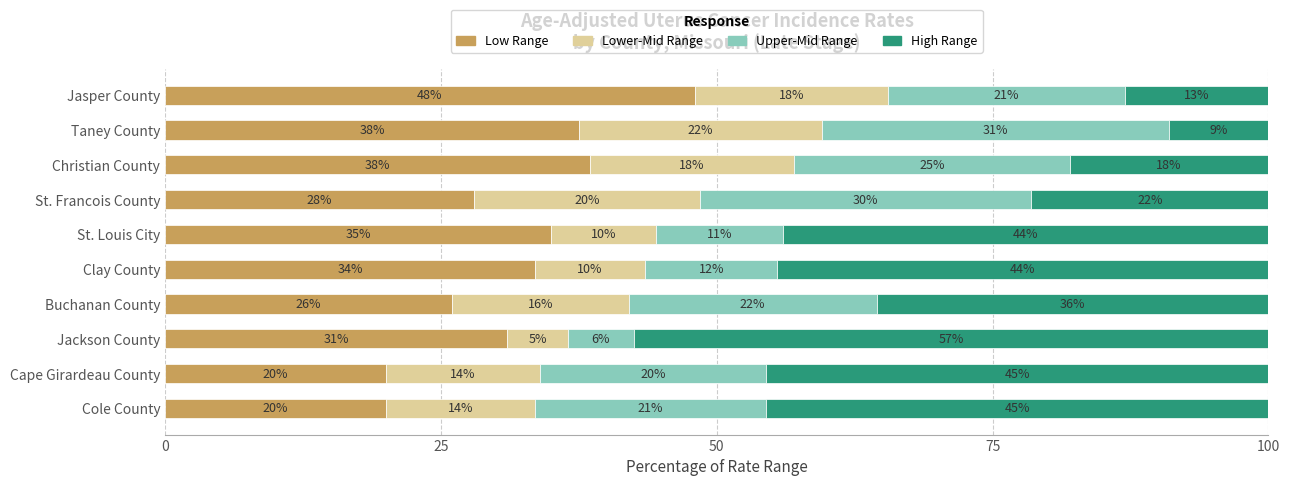

What is the average value of the Low Range series?

31.8